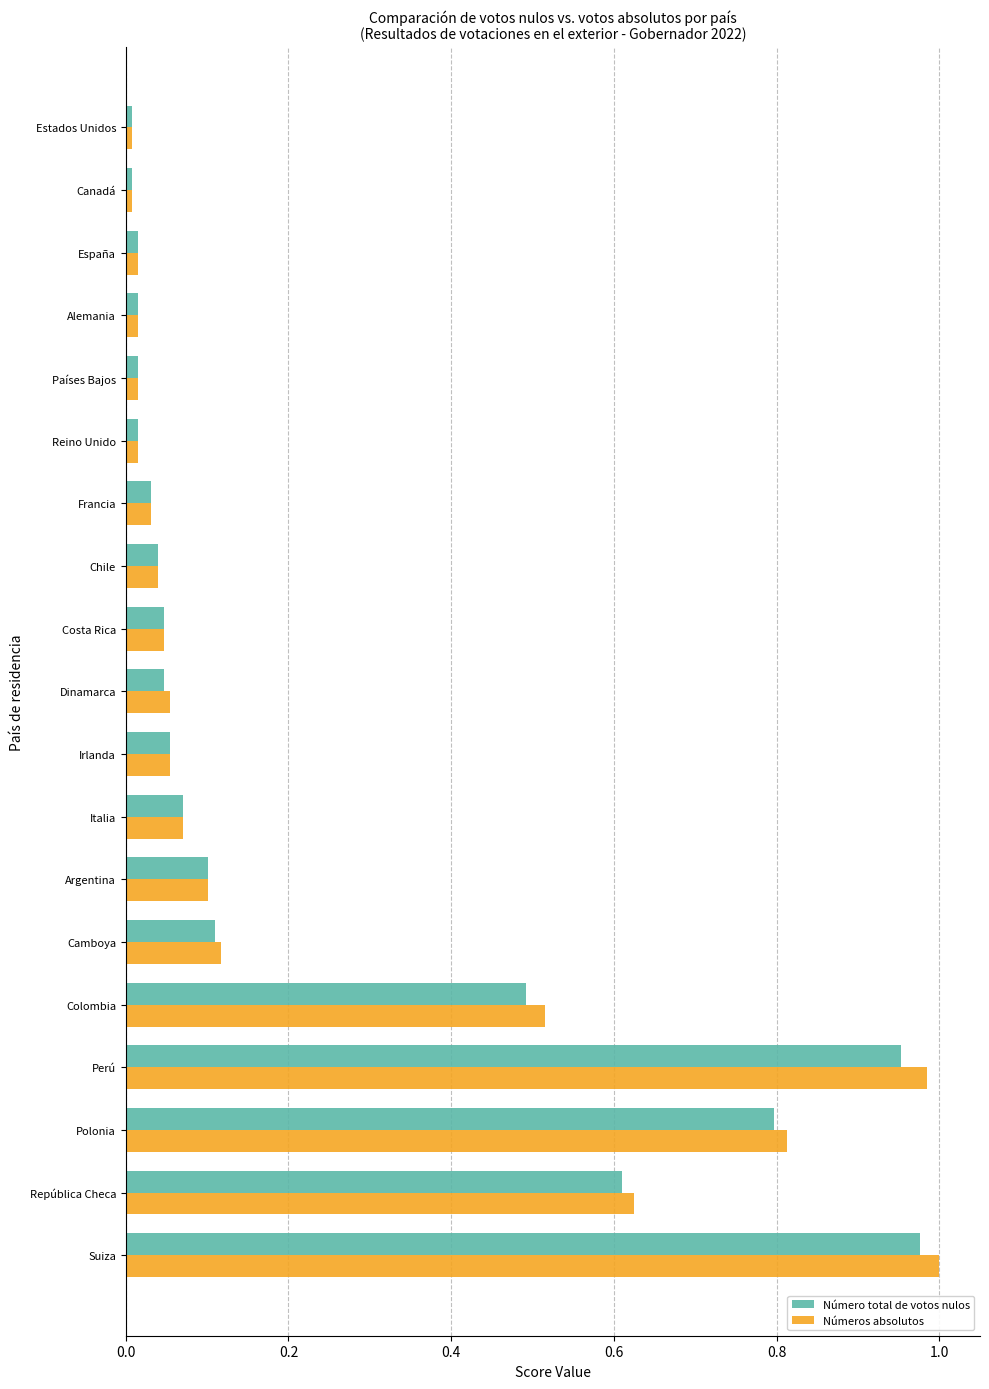

Between Camboya and España, which series saw the biggest shift?

Números absolutos